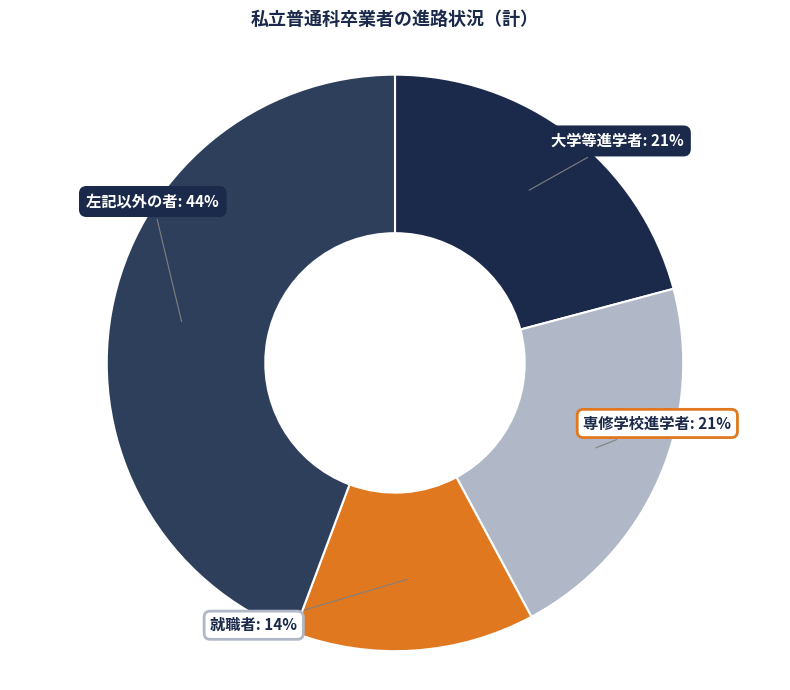

Does any single category account for the majority?

No